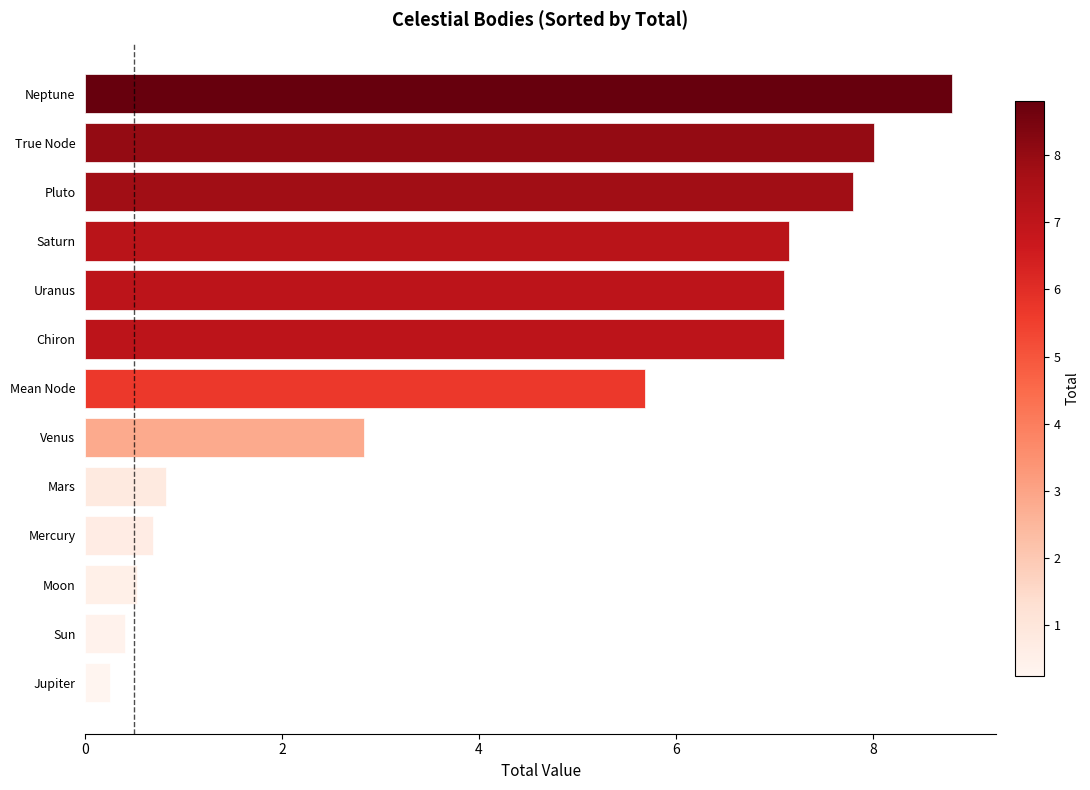

What is the sum of all values?

57.2